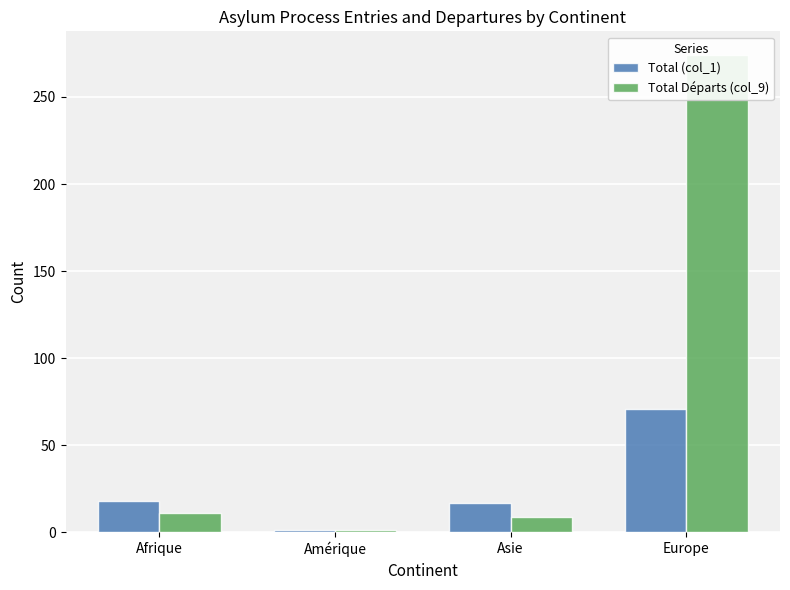

Which category has the lowest value in the Total Départs (col_9) series?

Amérique